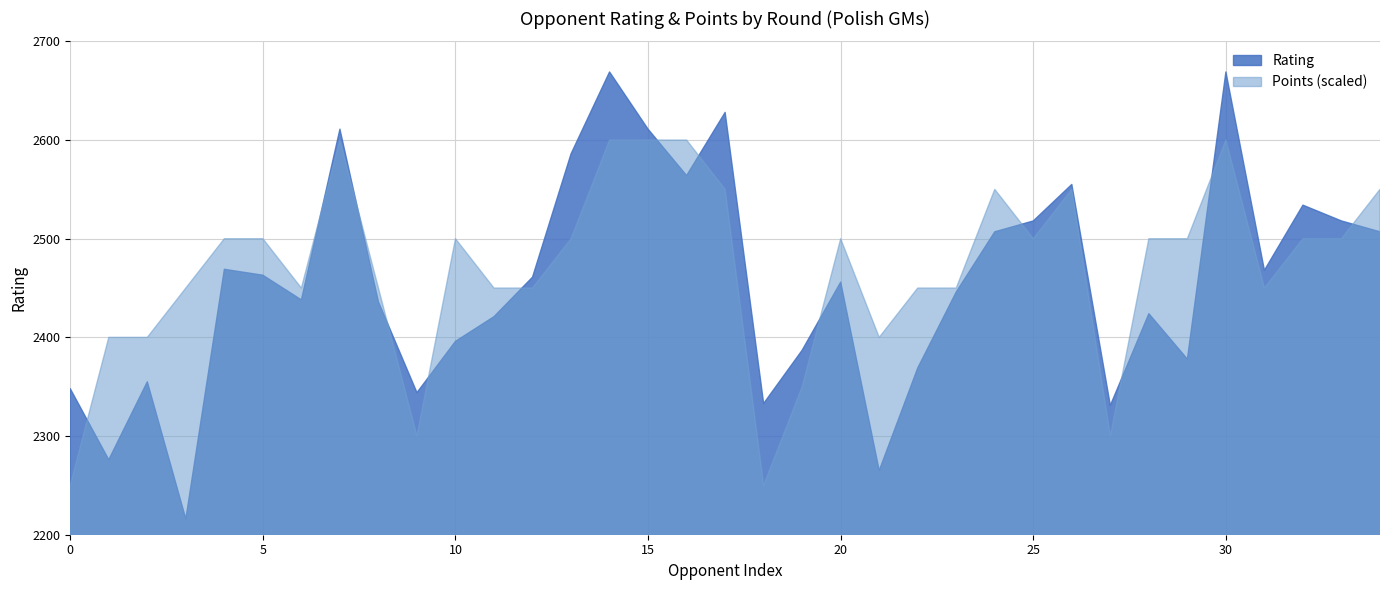

Count the number of categories in the chart.

35